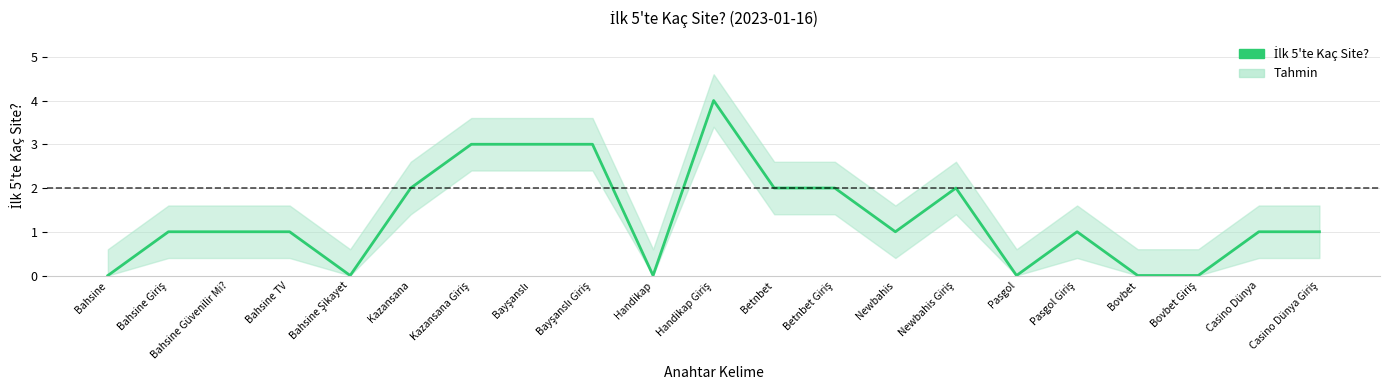

True or false: the data shows 5 at Kazansana Giriş.

False